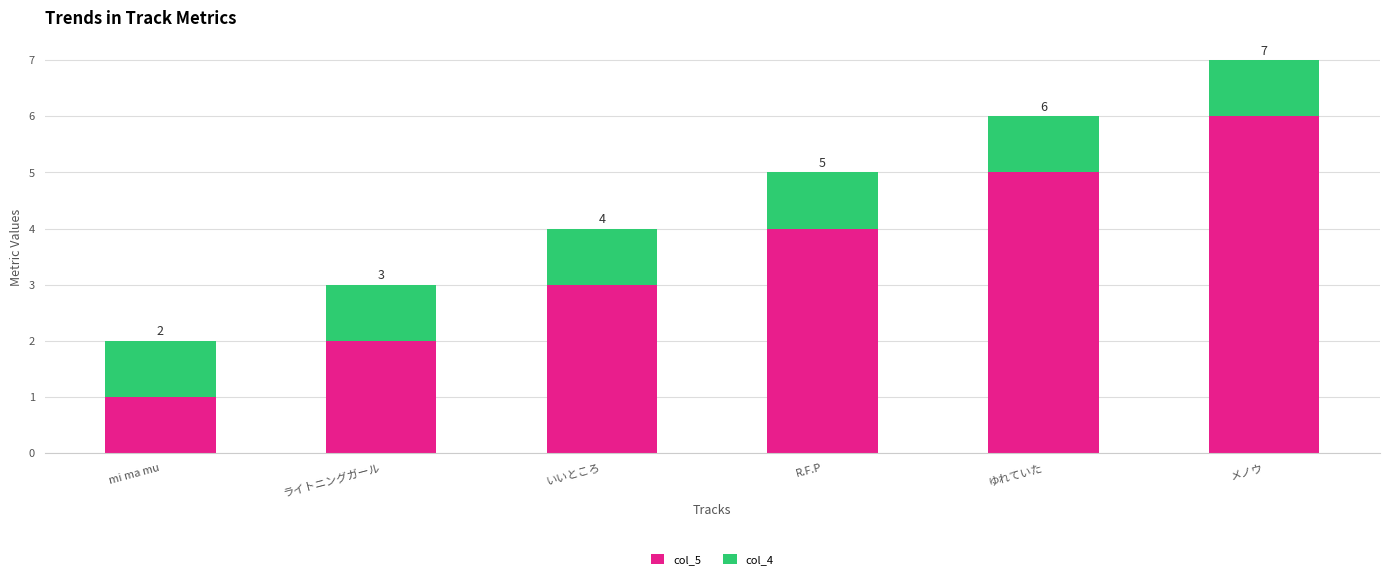

List the labels in order of col_5 value, smallest first.

mi ma mu, ライトニングガール, いいところ, R.F.P, ゆれていた, メノウ